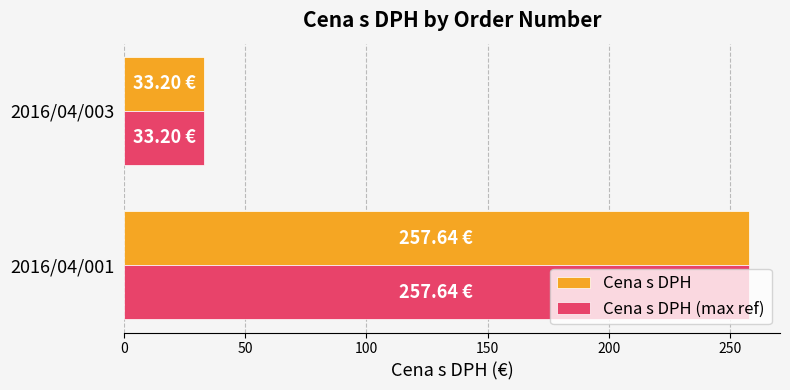

How many data points in Cena s DPH are above 257?

1